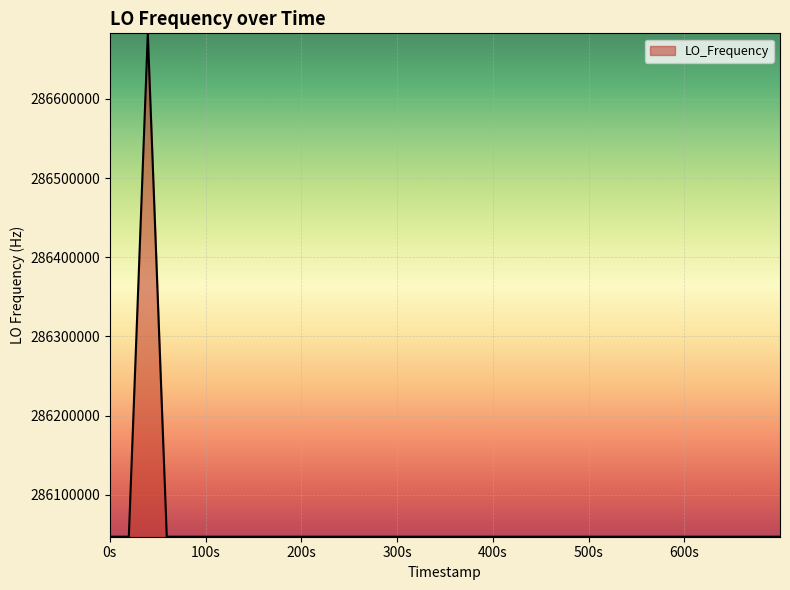

How many lines are shown in the chart?

1